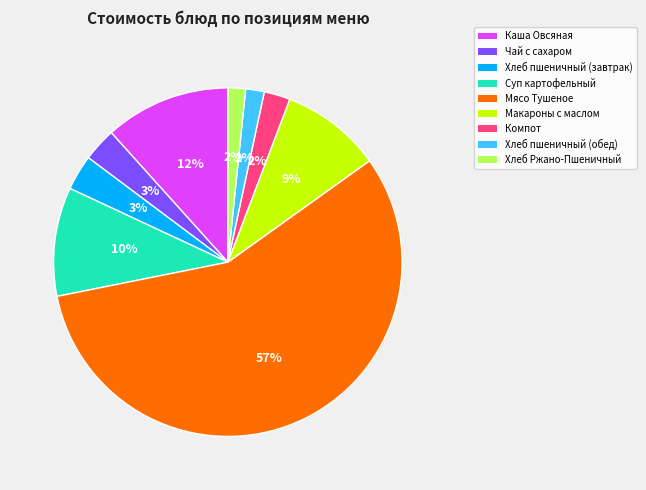

Is it true that Чай с сахаром is 11% of the pie?

False